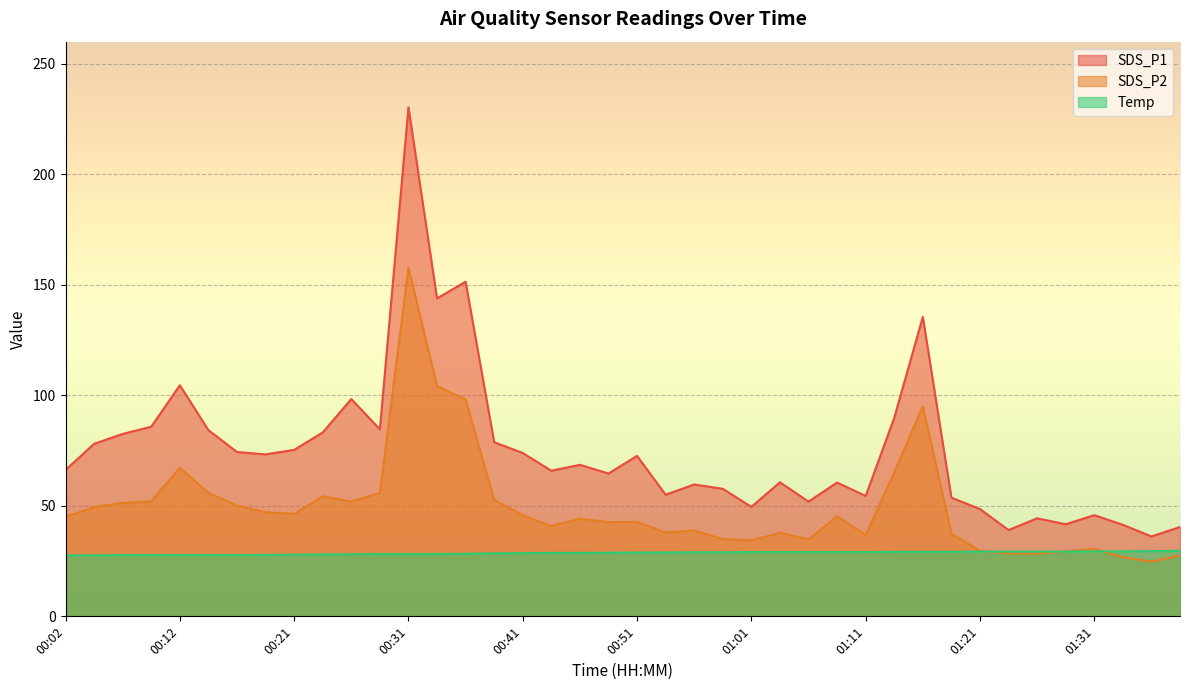

What position from the right is 01:19?

9